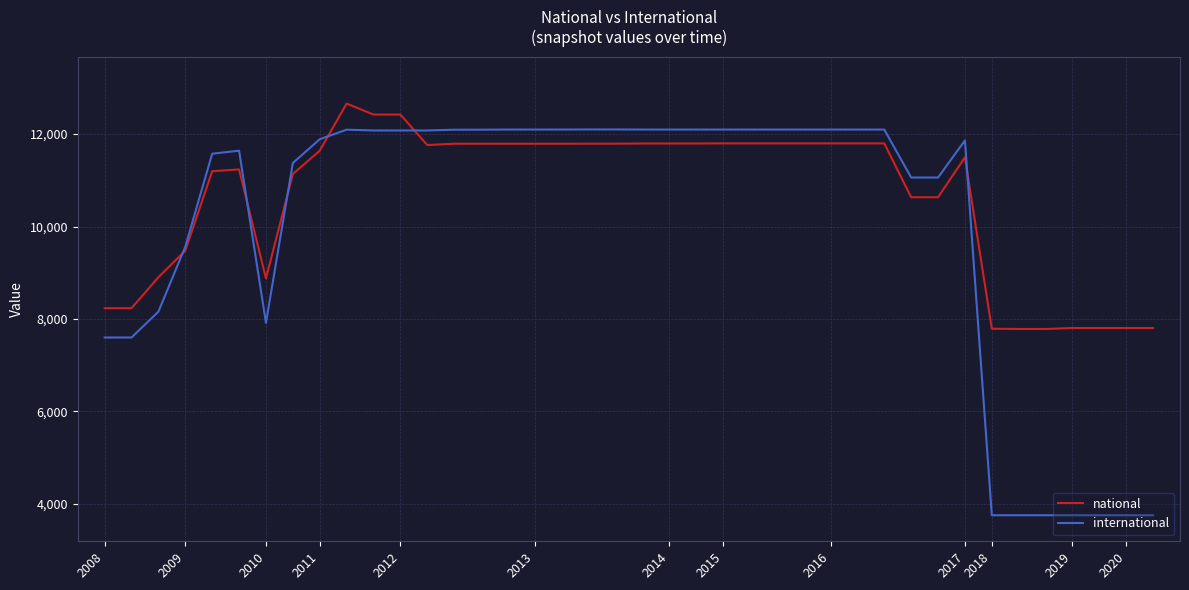

List the series in order of their overall mean, lowest first.

international, national